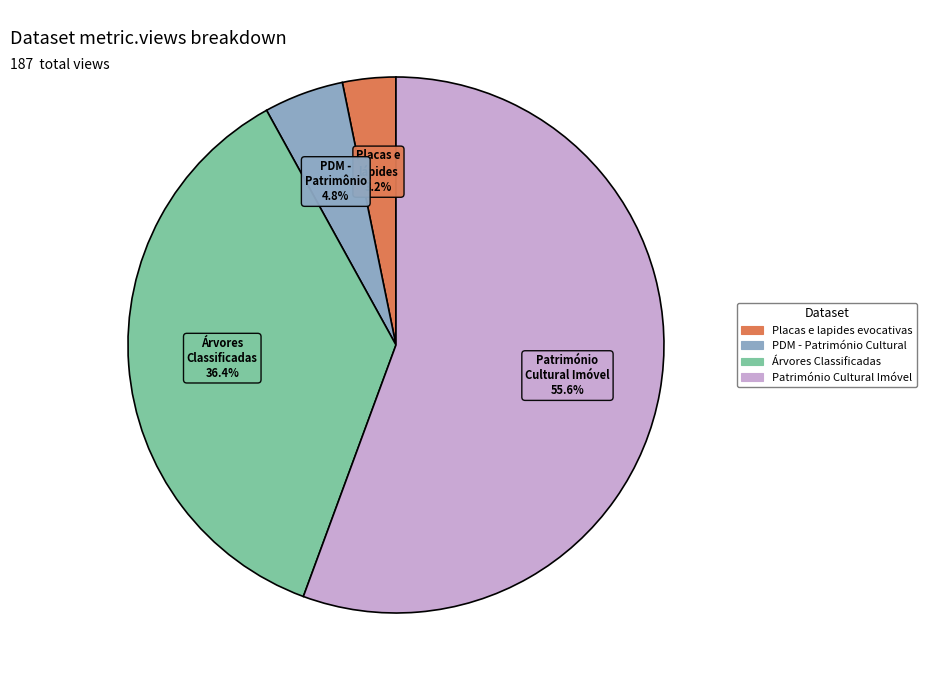

Is it true that Árvores Classificadas is 47% of the pie?

False